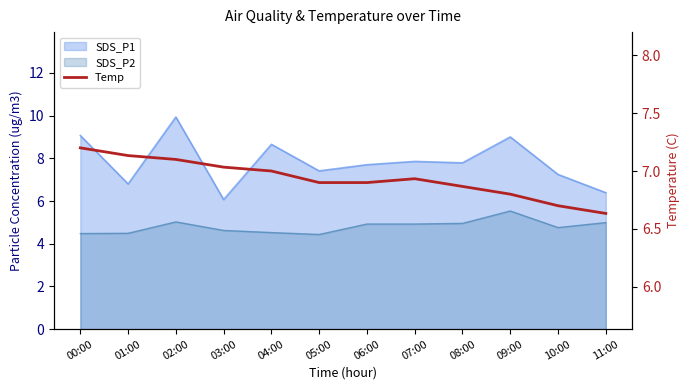

What is the average value?

6.9